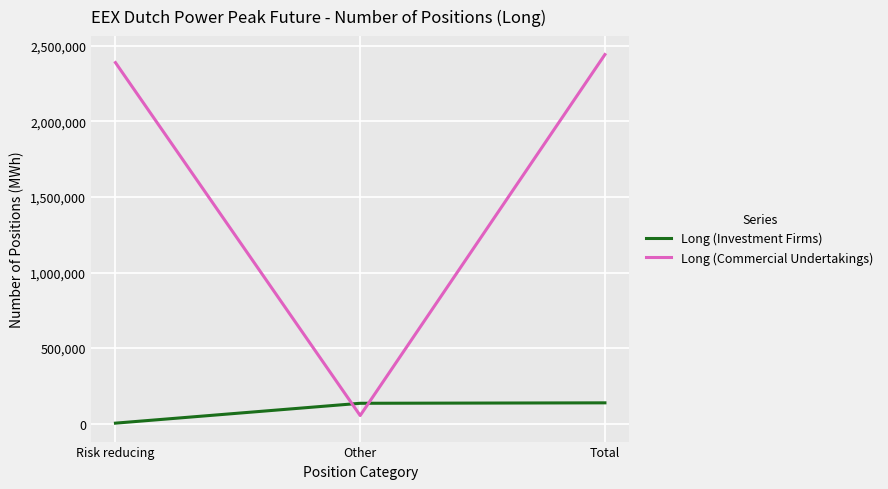

The Long (Investment Firms) series shows 137316 at Total. True or false?

True